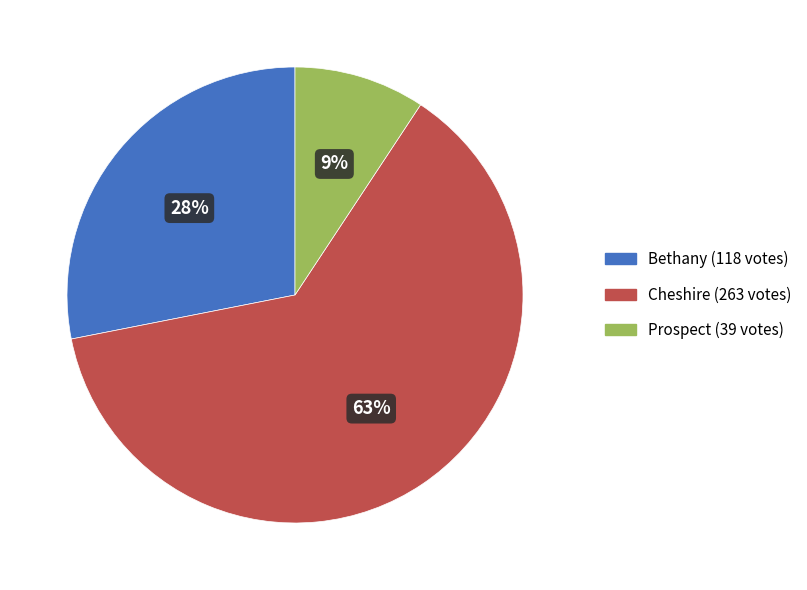

Between Prospect and Cheshire, which is larger?

Cheshire